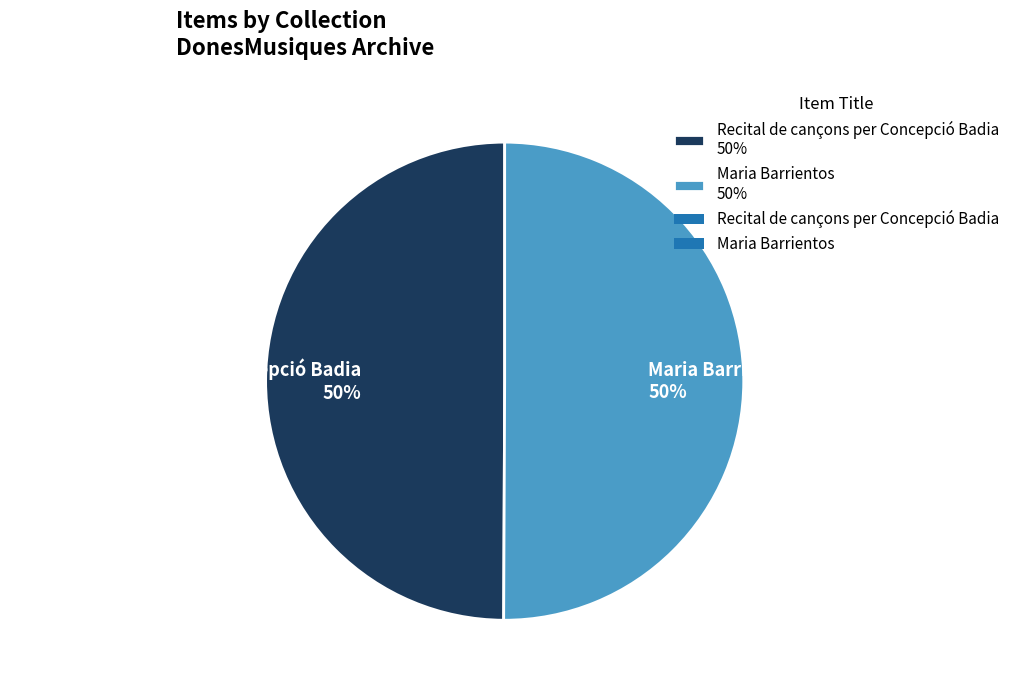

Is it true that Recital de cançons per Concepció Badia 50% is 43% of the pie?

False